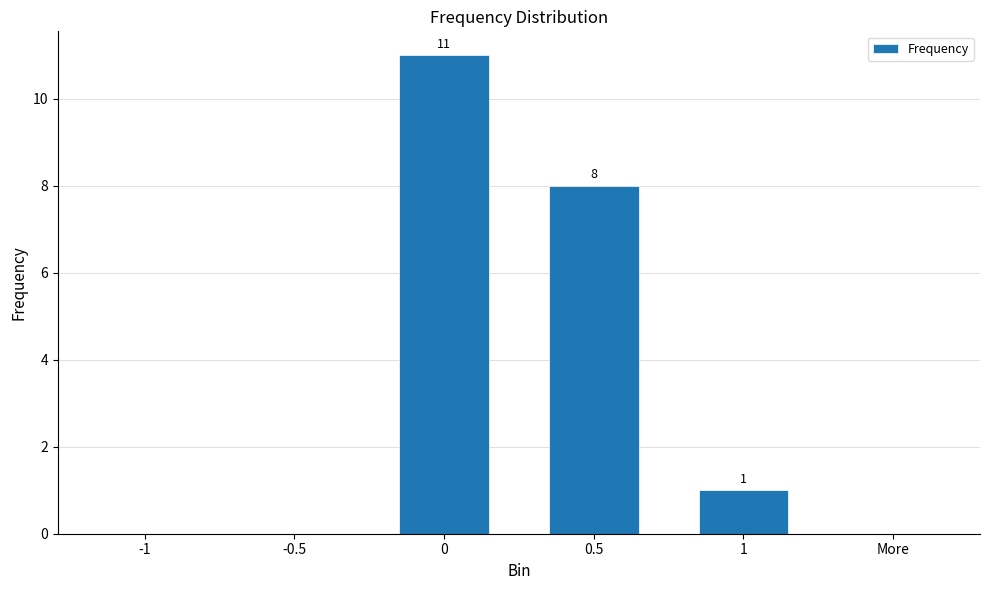

What value does the data have at 0.5?

8